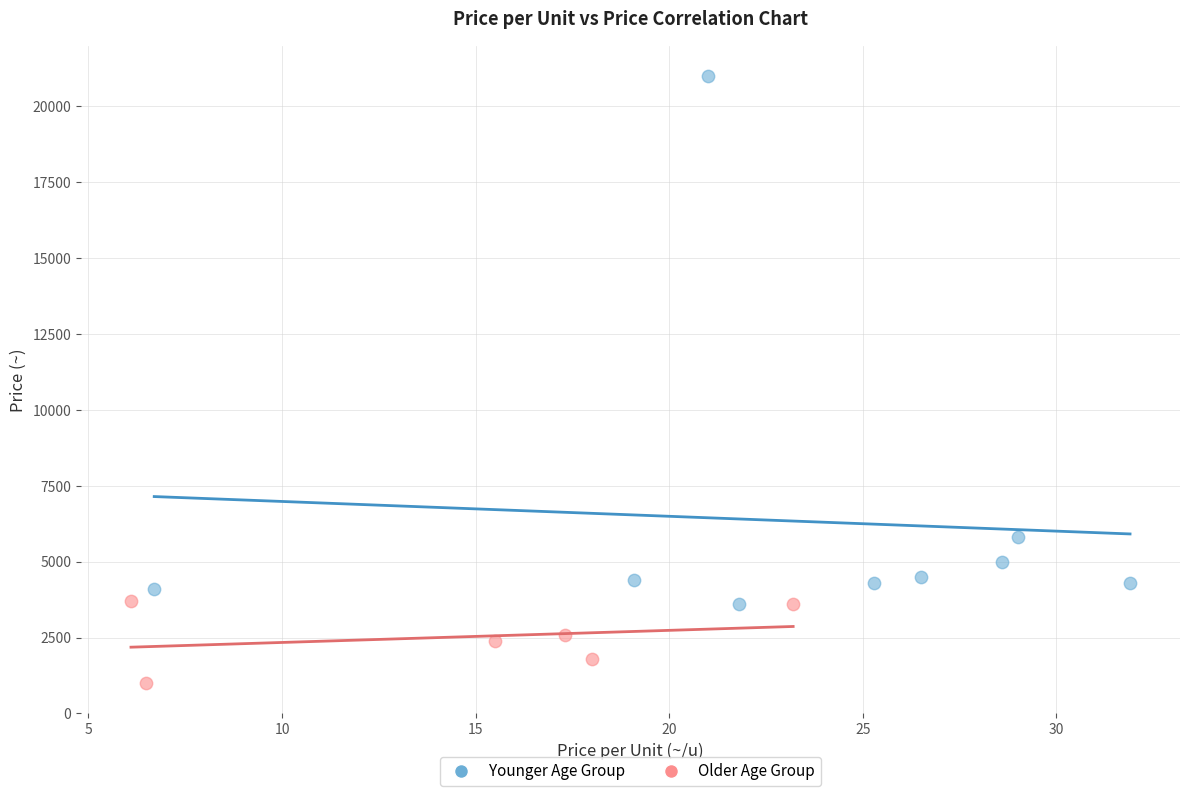

Which series reaches the minimum Y coordinate?

Older Age Group